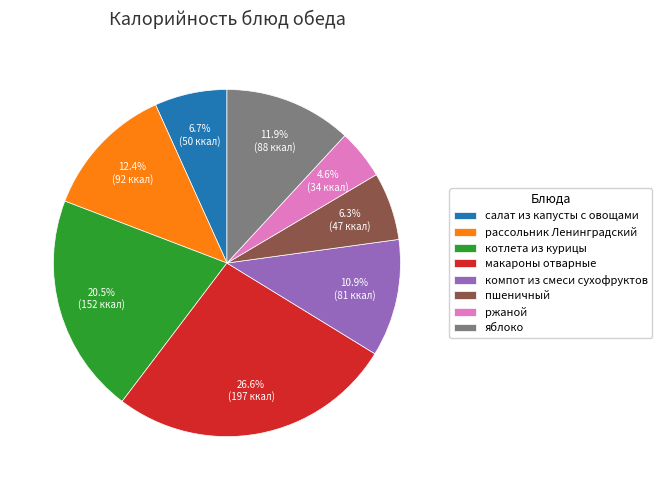

Which has a higher value, ржаной or пшеничный?

пшеничный